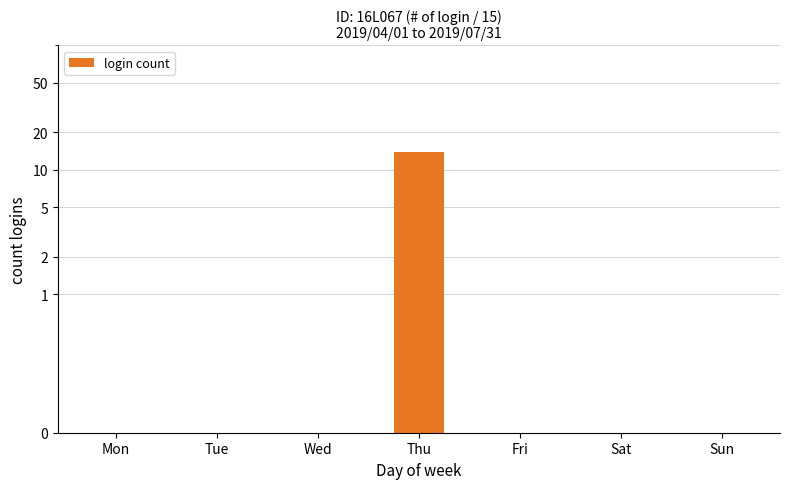

True or false: the data shows 24 at Thu.

False